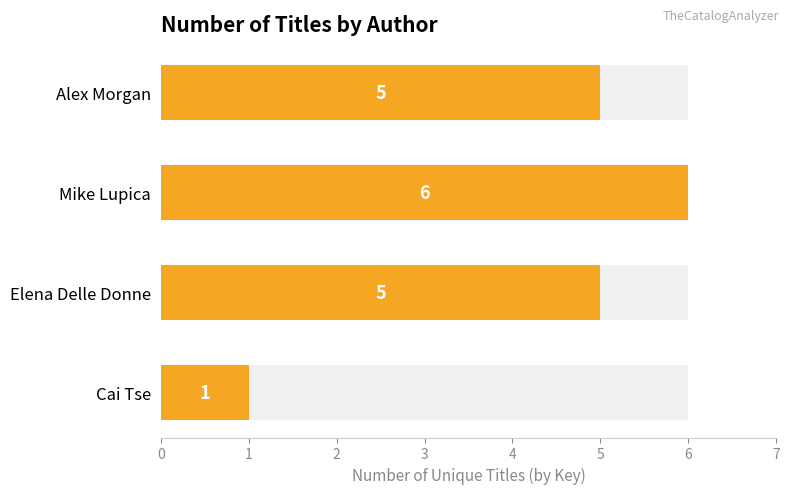

What is the ratio of the value at Mike Lupica to the value at Alex Morgan?

1.2